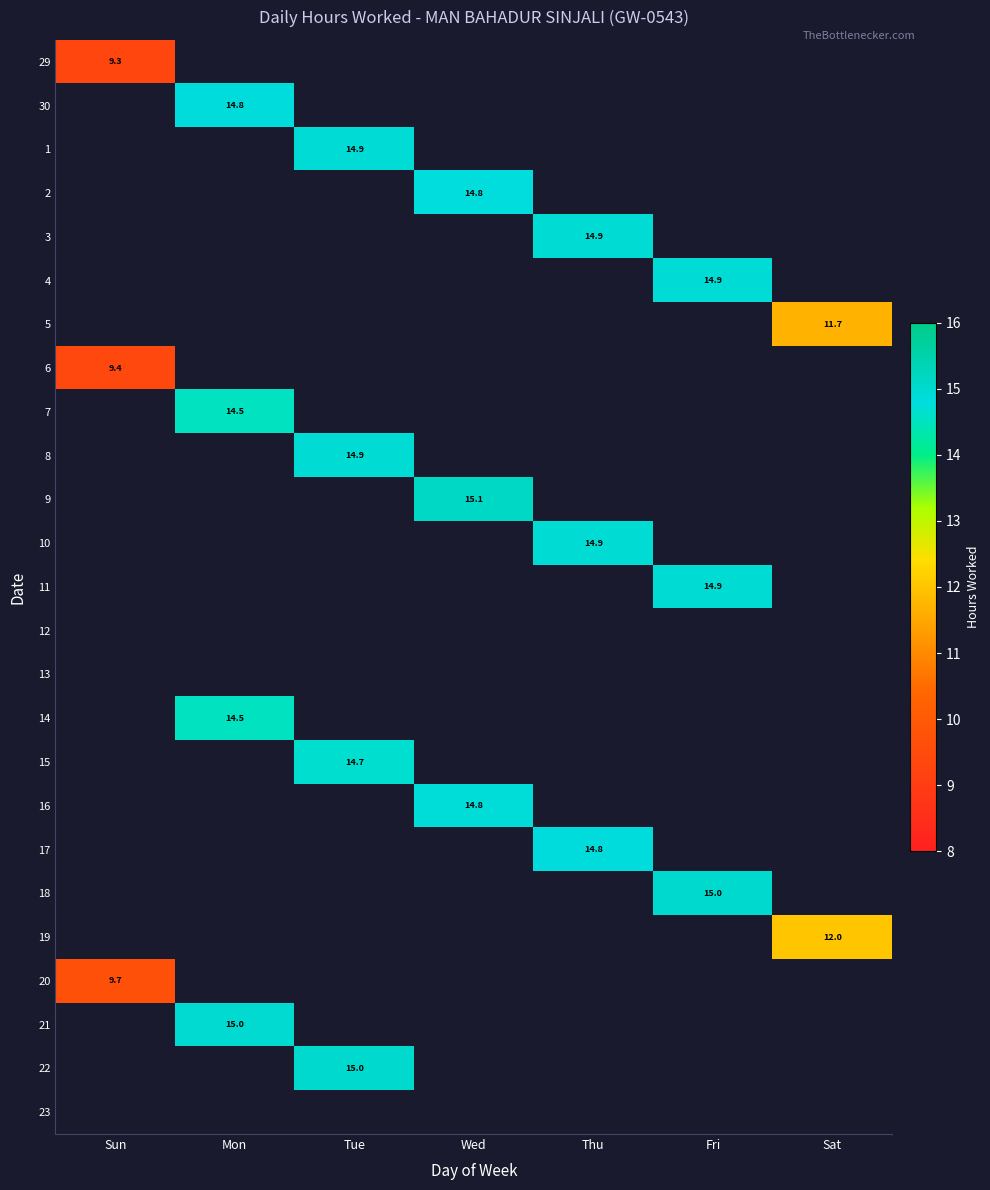

The 18 series shows 15.0 at Fri. True or false?

True